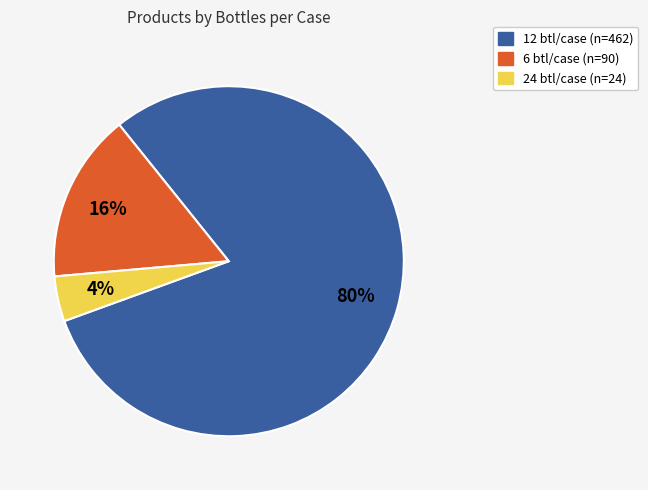

To the nearest percent, what is the difference between the largest and smallest slice percentages?

76%